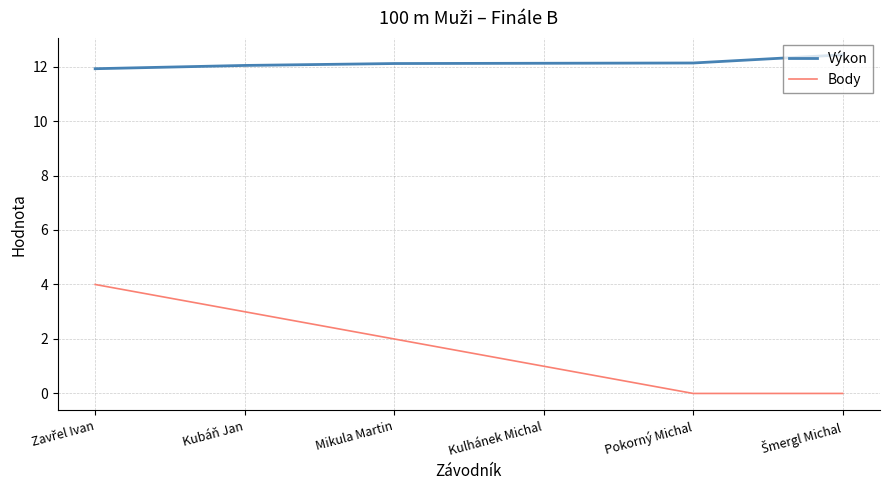

What is the difference between the maximum and minimum values in the Body series?

4.0